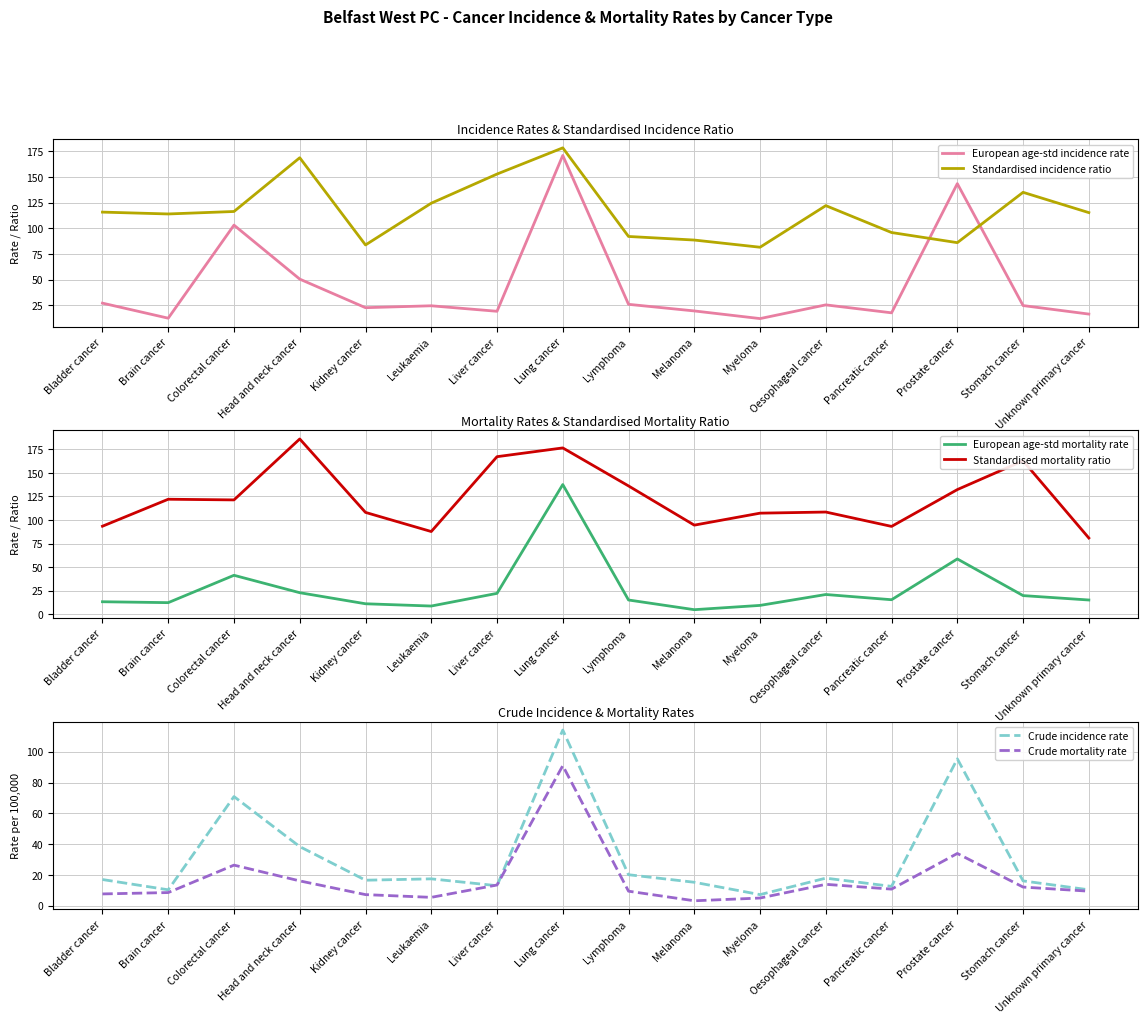

The European age-std incidence rate series shows 27.1 at Bladder cancer. True or false?

True